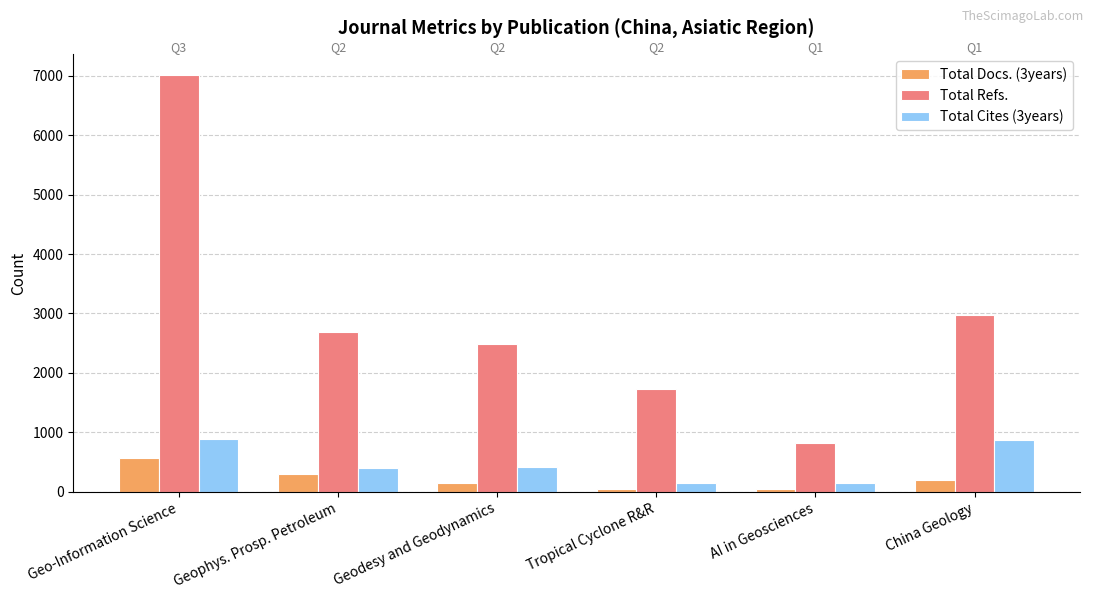

How many data points in Total Refs. are less than 2693?

3